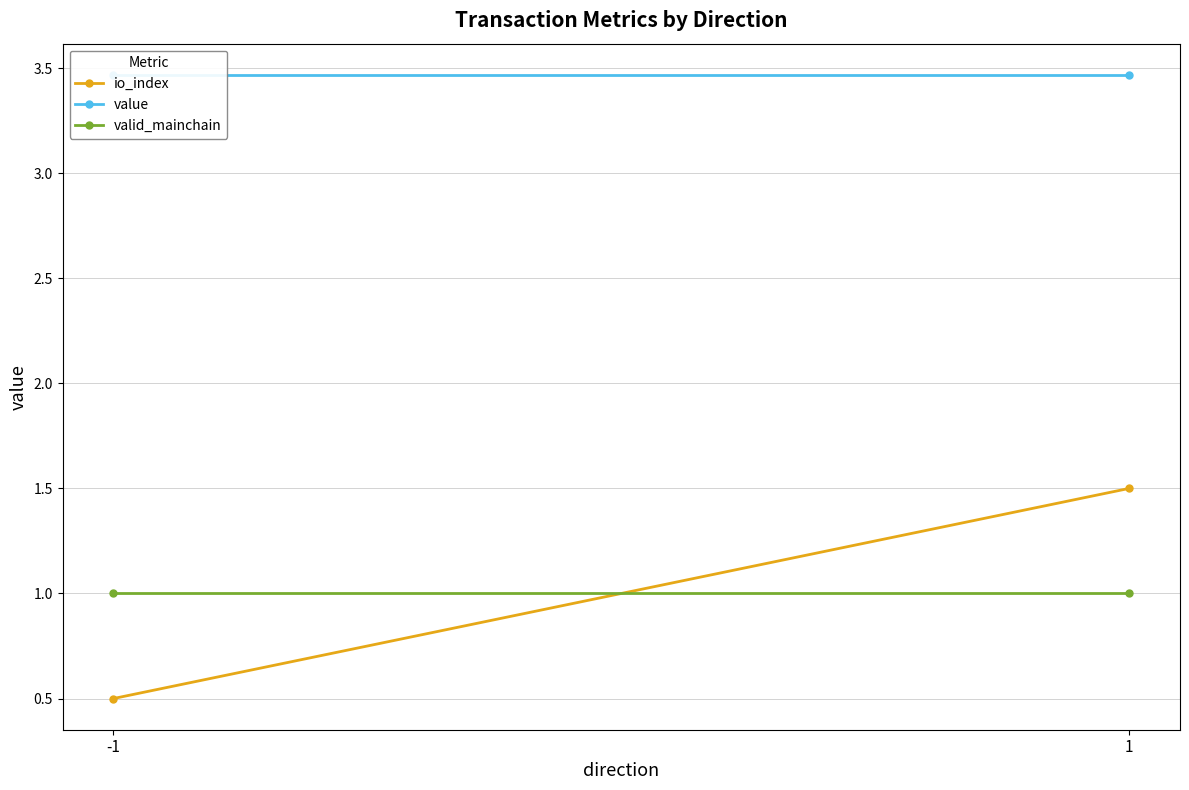

Which has a higher value, 1 or -1?

1